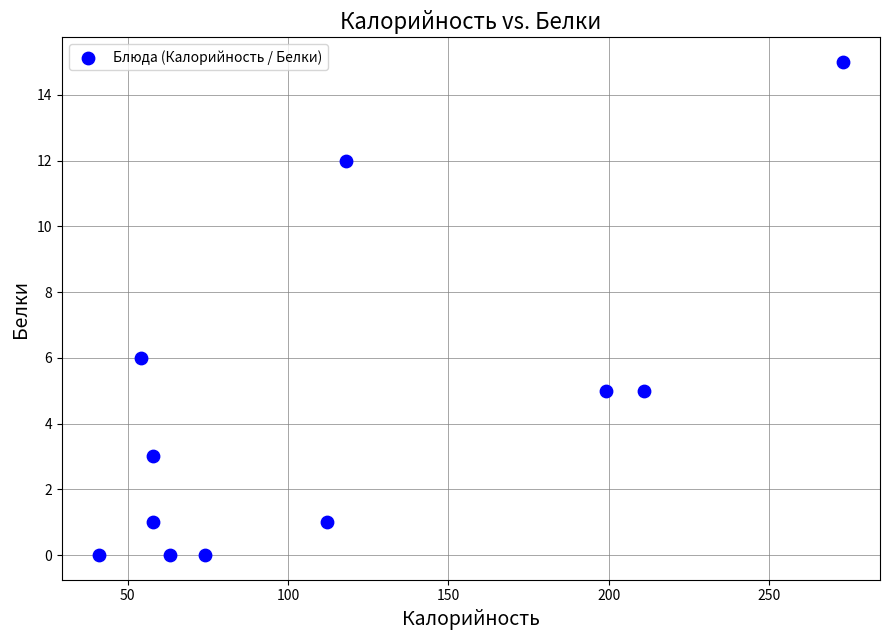

What is the range of X values (max minus min)?

232